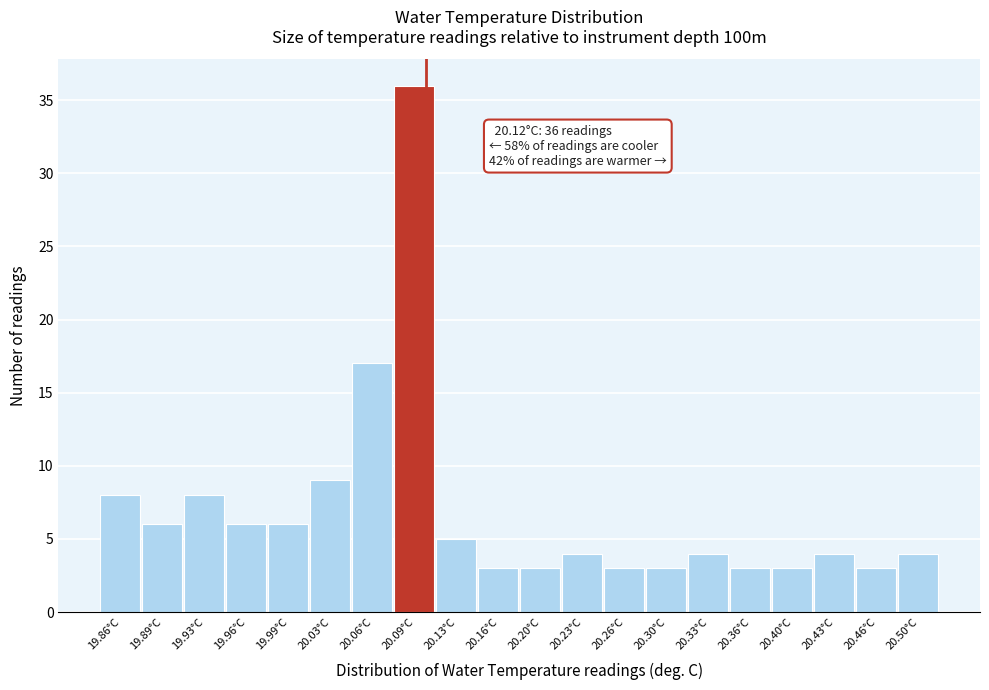

Reading left to right, what are all the values shown in this chart?

19.86°C=8	19.89°C=6	19.93°C=8	19.96°C=6	19.99°C=6	20.03°C=9	20.06°C=17	20.09°C=36	20.13°C=5	20.16°C=3	20.20°C=3	20.23°C=4	20.26°C=3	20.30°C=3	20.33°C=4	20.36°C=3	20.40°C=3	20.43°C=4	20.46°C=3	20.50°C=4